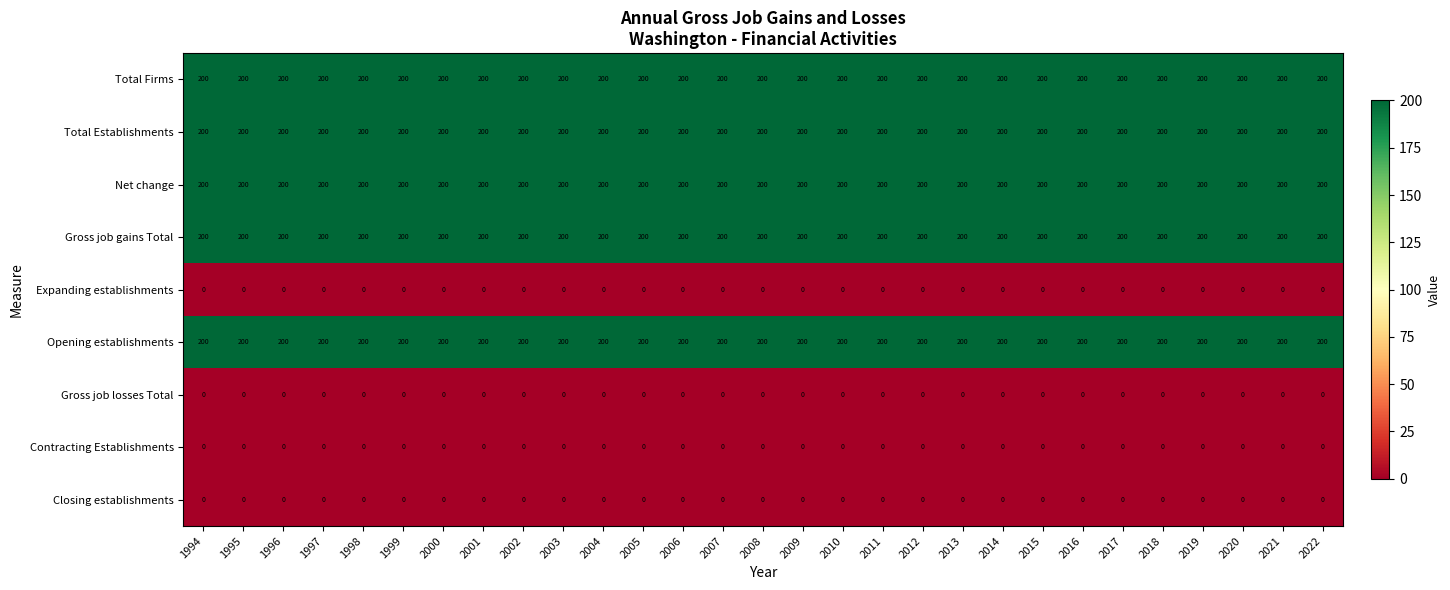

What is the average value of the Total Firms series?

200